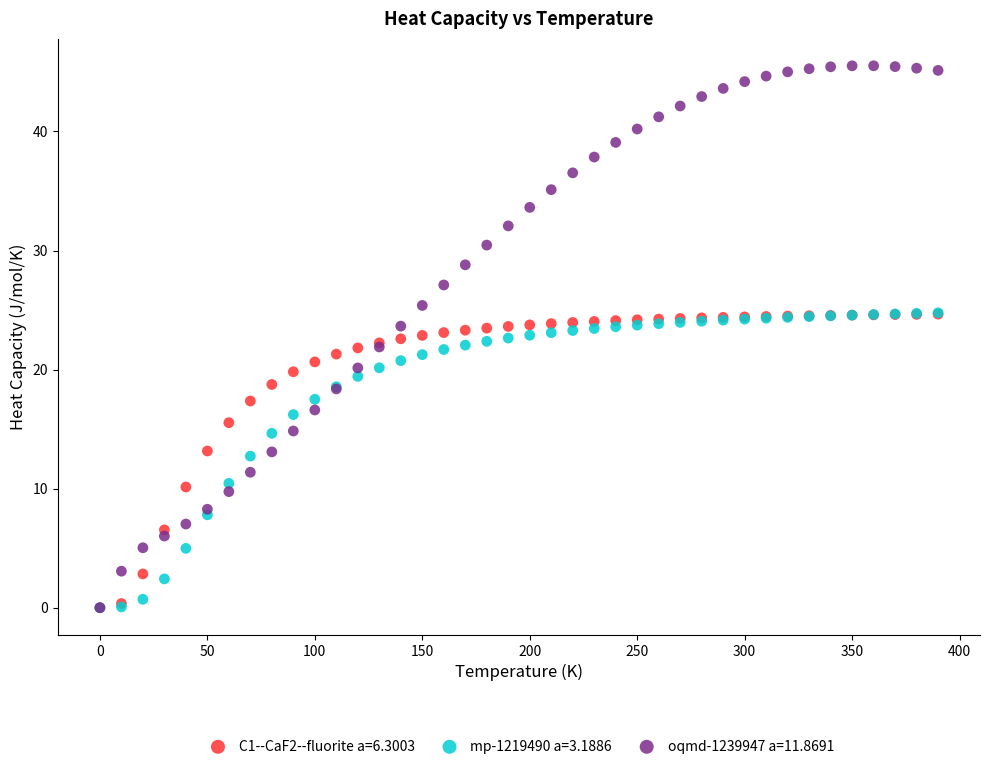

What are all the series names shown in the legend?

C1--CaF2--fluorite a=6.3003, mp-1219490 a=3.1886, oqmd-1239947 a=11.8691